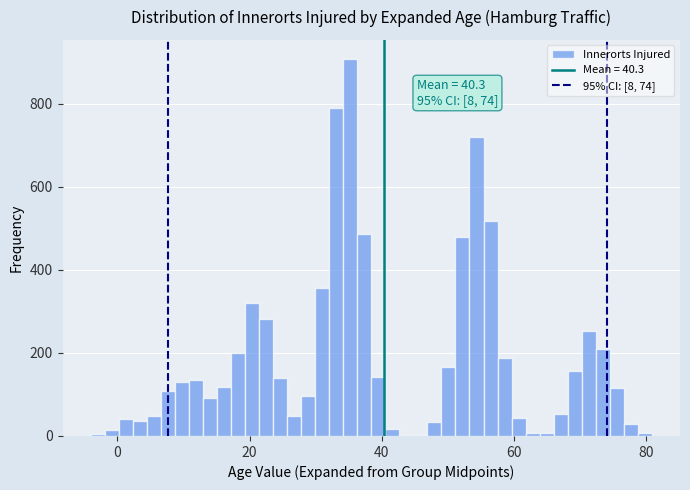

Around what value on the x-axis is the tallest bar? Give the approximate position of its centre, as read against the axis.

36